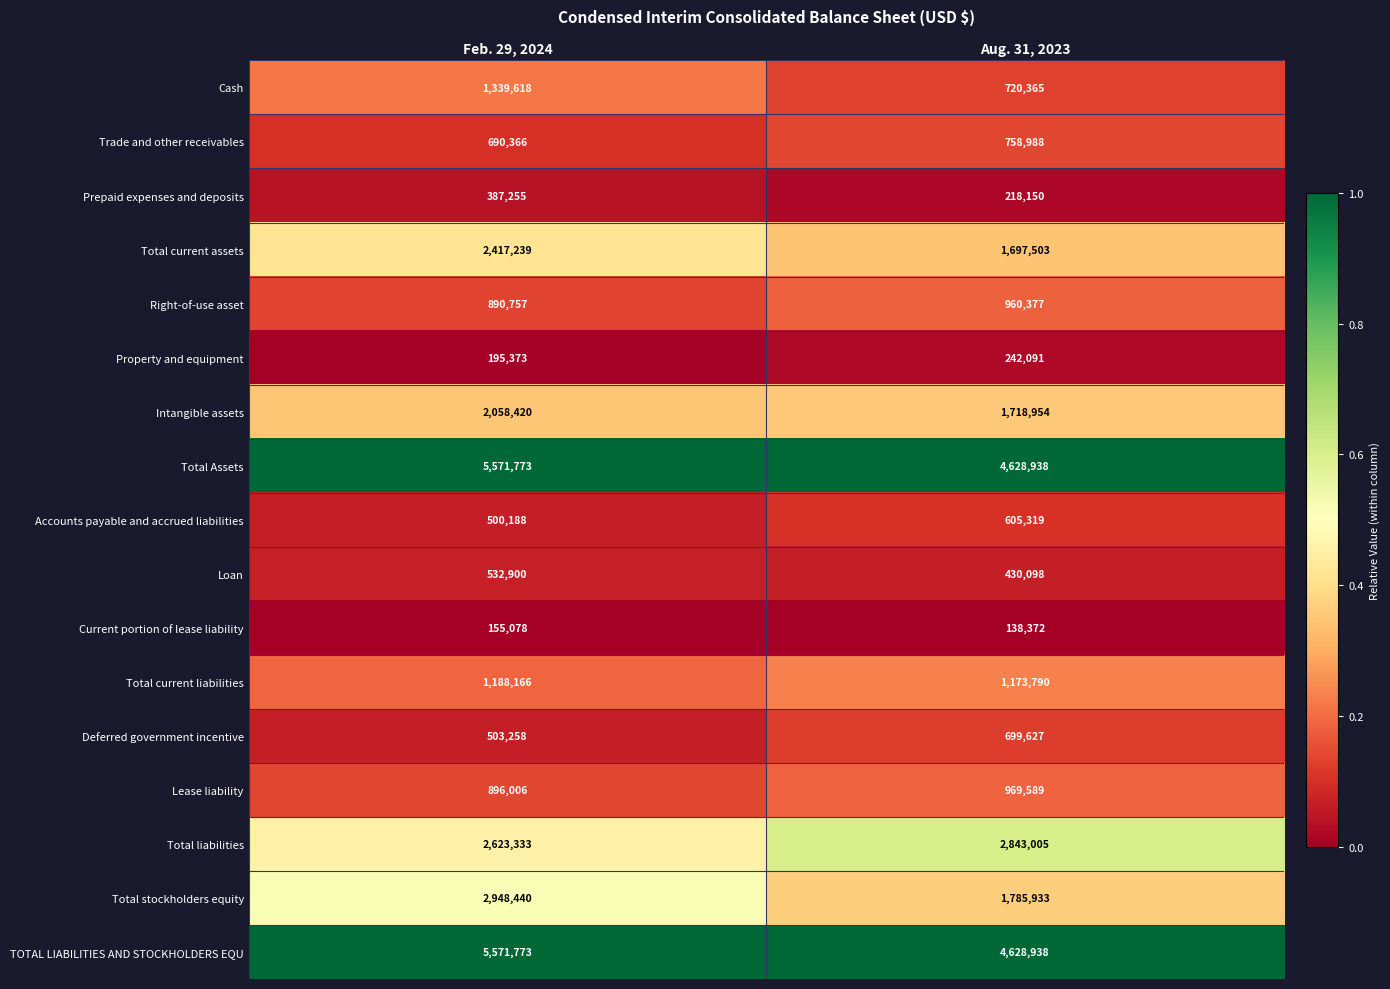

At which category is the sum across all series the highest?

Feb. 29, 2024